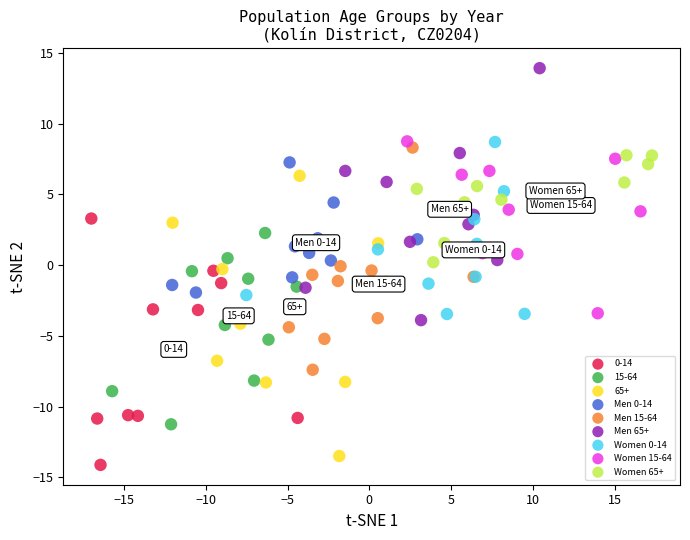

Which series contains the highest Y value?

Men 65+